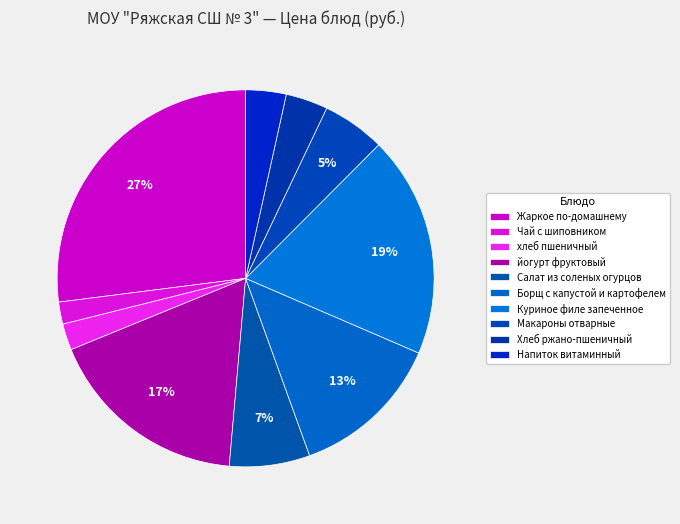

What percentage is the Жаркое по-домашнему slice, to the nearest percent?

27%